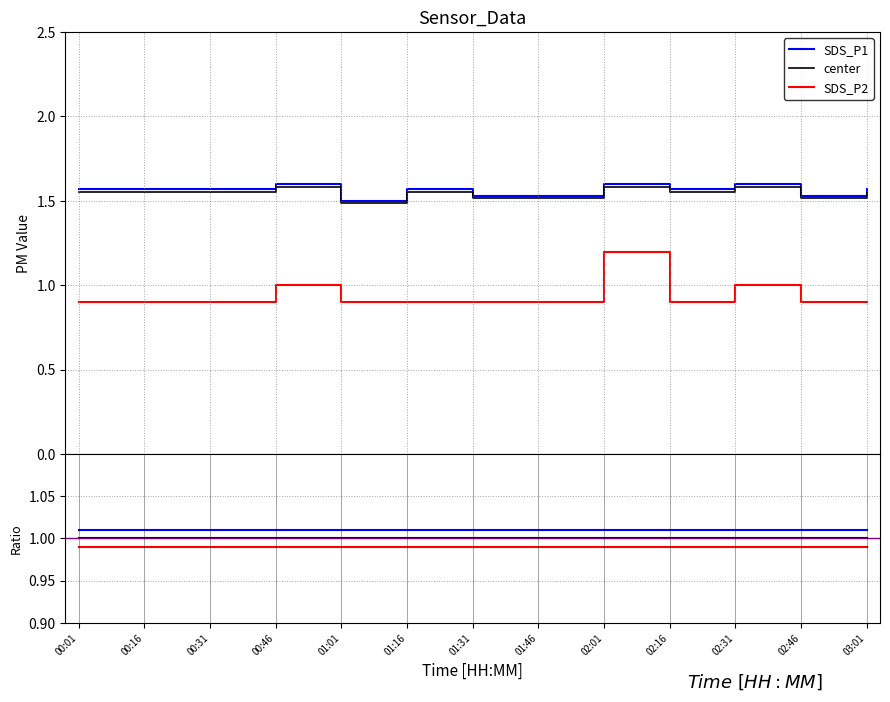

The SDS_P1 series shows 1.6 at 00:46. True or false?

True